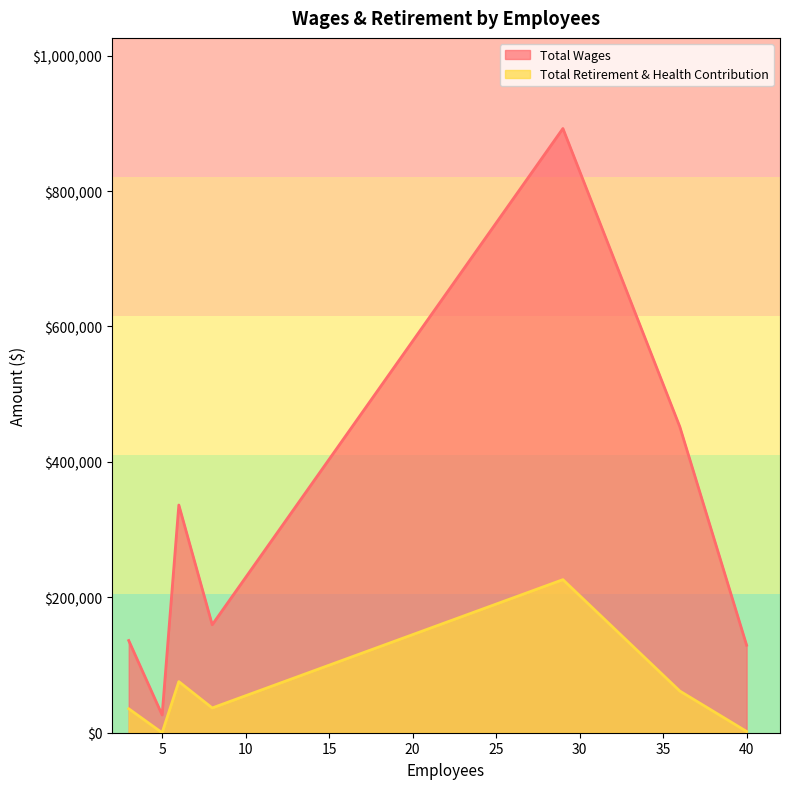

Rank the series by their maximum value, from highest to lowest.

Total Wages, Total Retirement & Health Contribution